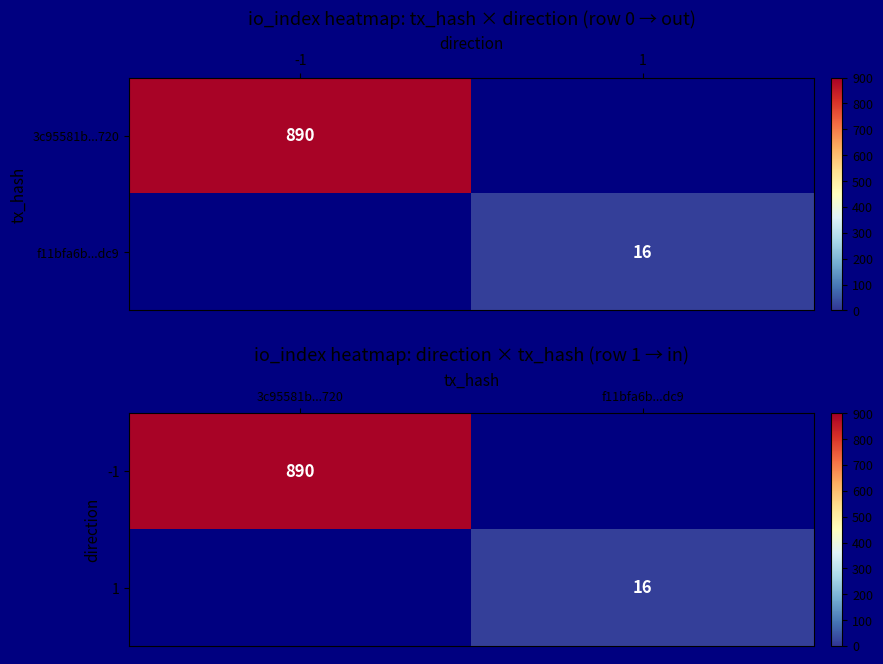

At which label does 1 reach its minimum?

3c95581b...720